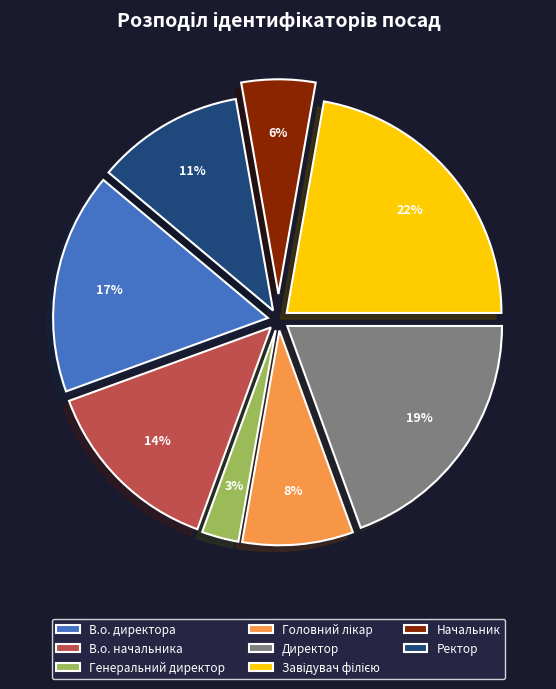

Which category has the smallest portion of the pie?

Генеральний директор